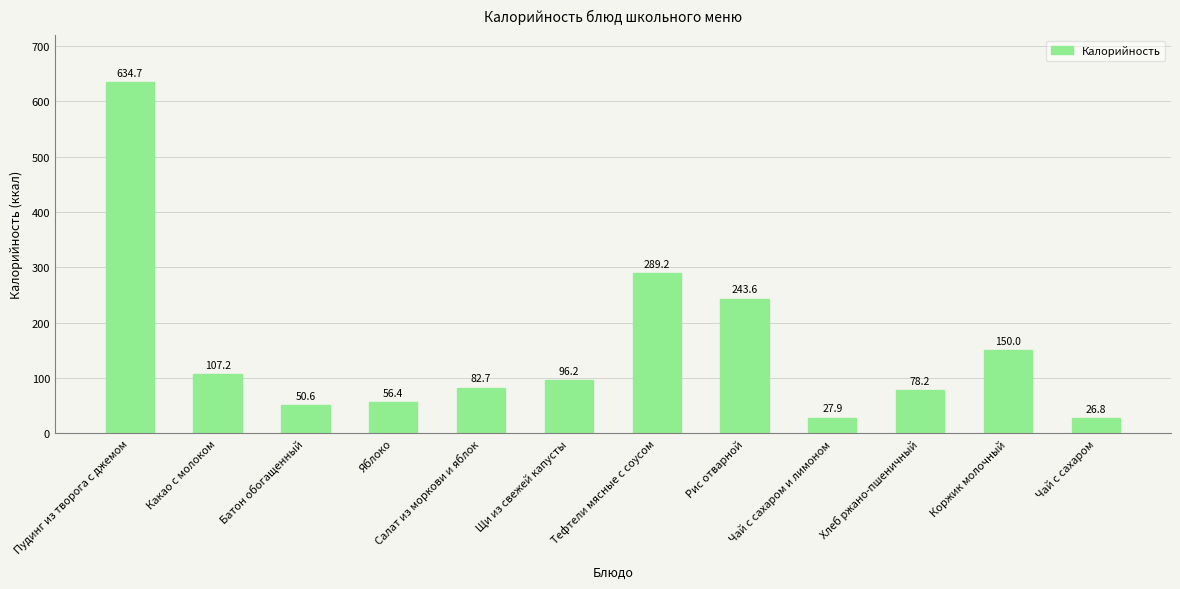

Which has a higher value, Какао с молоком or Батон обогащенный?

Какао с молоком